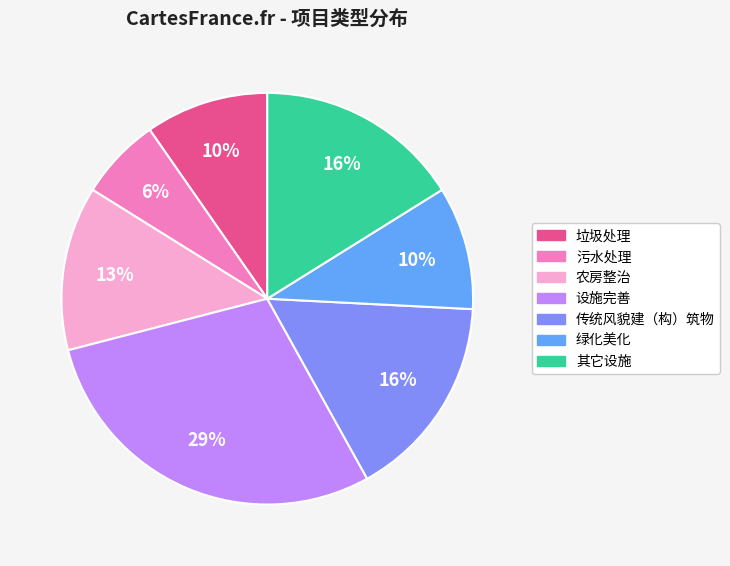

Which category has the biggest portion of the pie?

设施完善